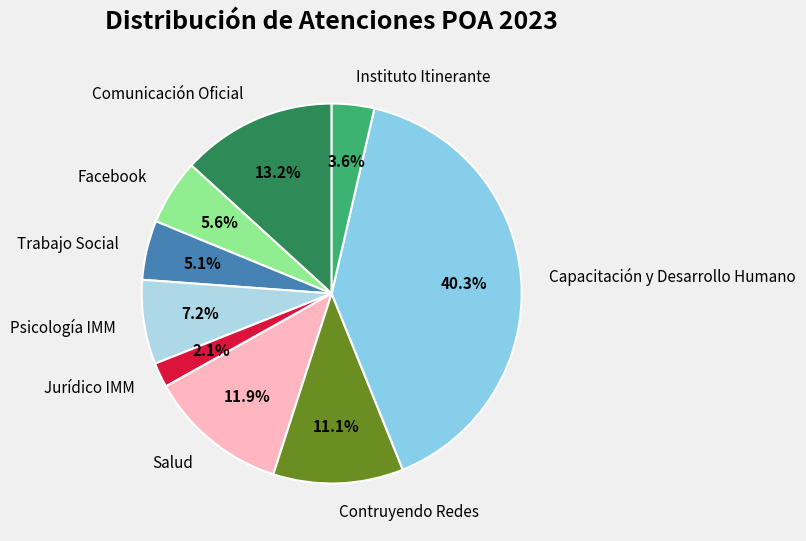

What percentage is NOT represented by Contruyendo Redes?

88.9%